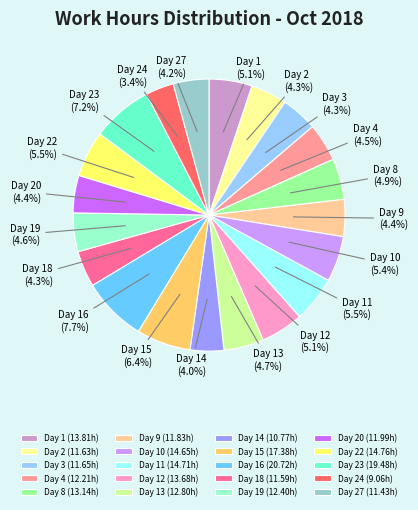

To the nearest percent, what percentage of the pie is Day 3?

4%